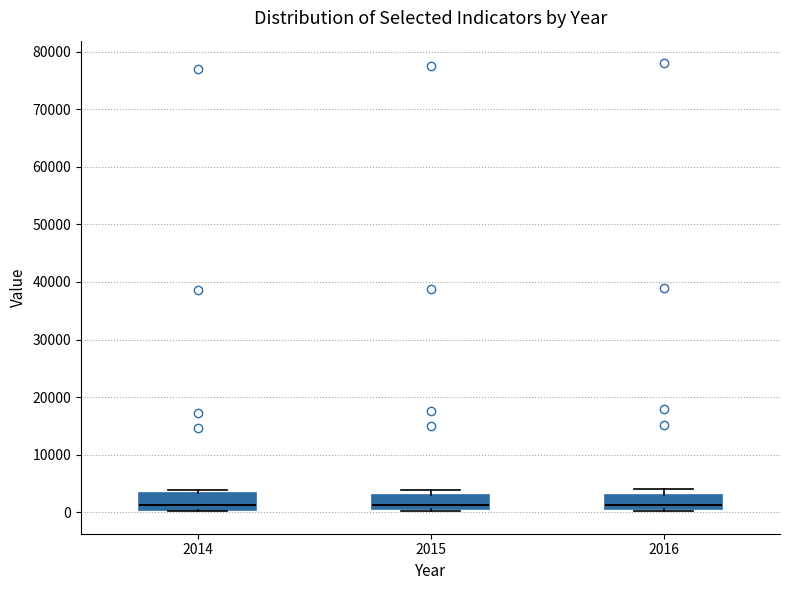

Reading left to right, read every box against the y-axis: the position of its median line, the range the box covers, and the ends of its whiskers. The values are not printed on the chart, so give them approximately, as read against the axis.

2014: median 1000, box 0 to 3000, whiskers 0 to 4000
2015: median 1000 (just above the box's lower edge), box 1000 to 3000, whiskers 0 to 4000
2016: median 1000 (just above the box's lower edge), box 1000 to 3000, whiskers 0 to 4000